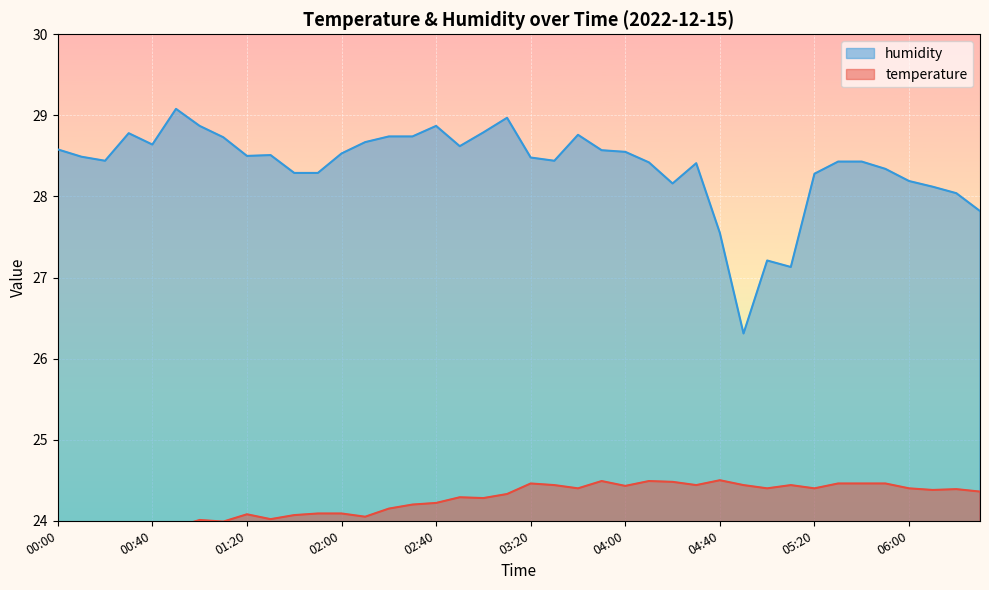

At which category is the sum across all series the highest?

03:10